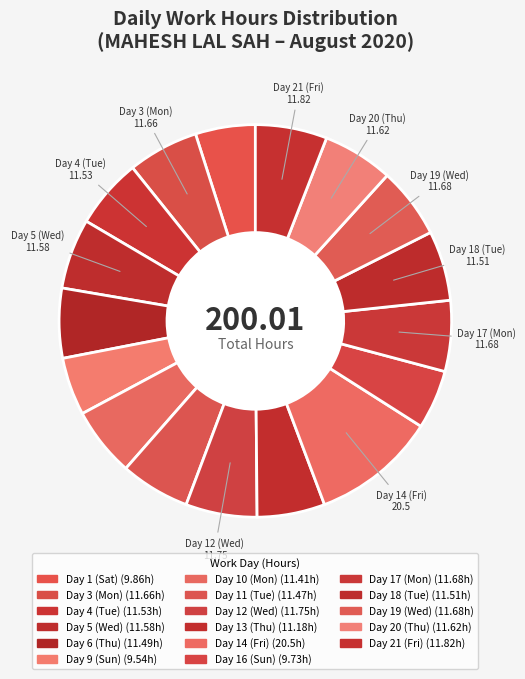

Count the number of slices in the pie.

17